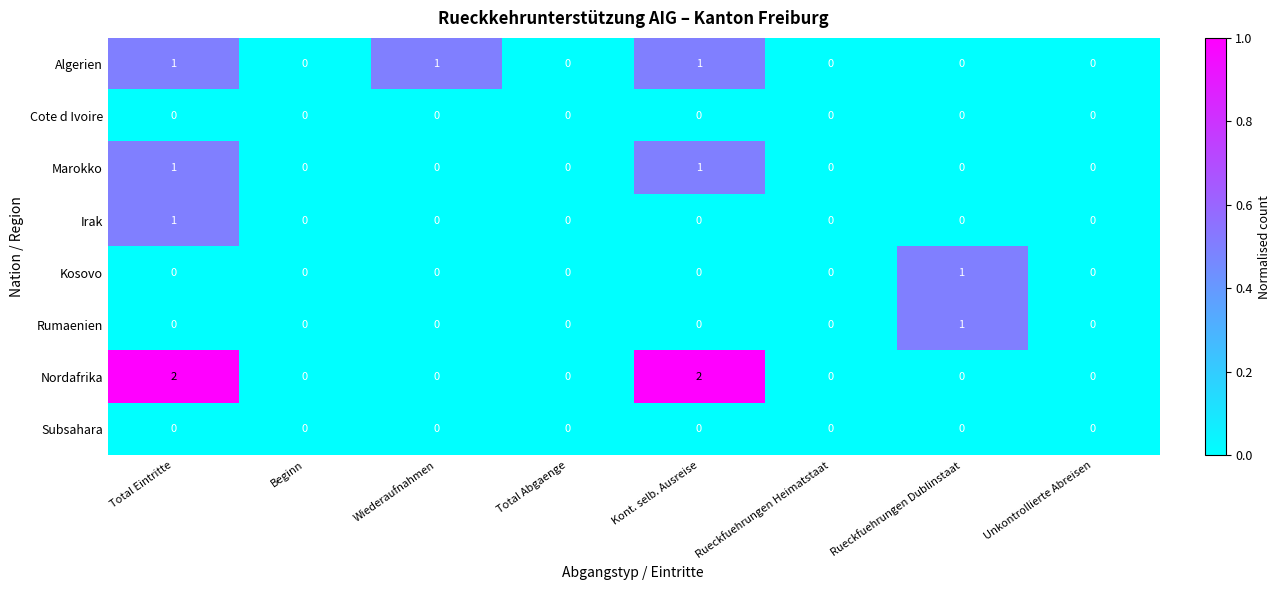

Count the Kosovo values in the range 0 to 1.

8